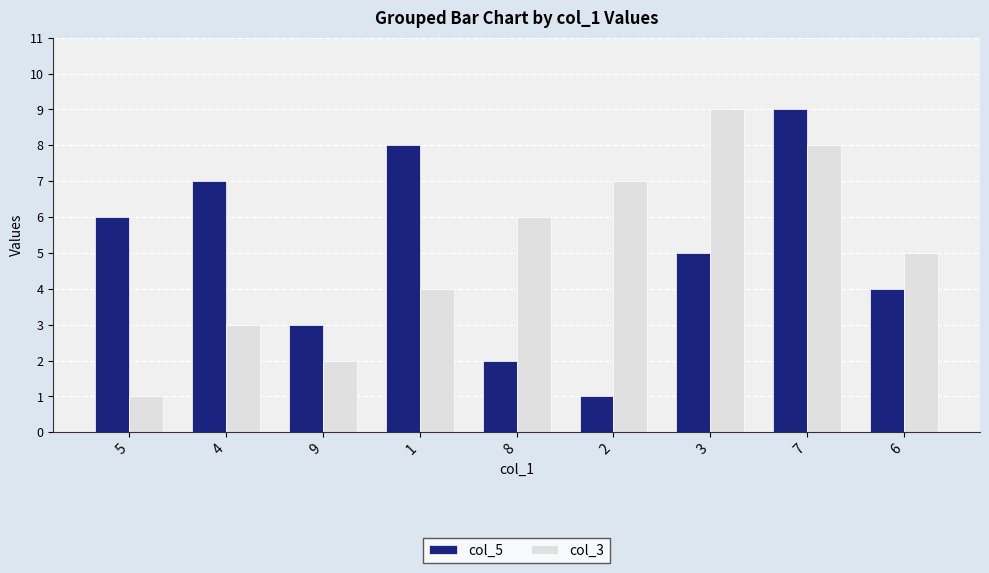

Reading left to right, extract all data points from this chart.

col_5: 5=6	4=7	9=3	1=8	8=2	2=1	3=5	7=9	6=4
col_3: 5=1	4=3	9=2	1=4	8=6	2=7	3=9	7=8	6=5